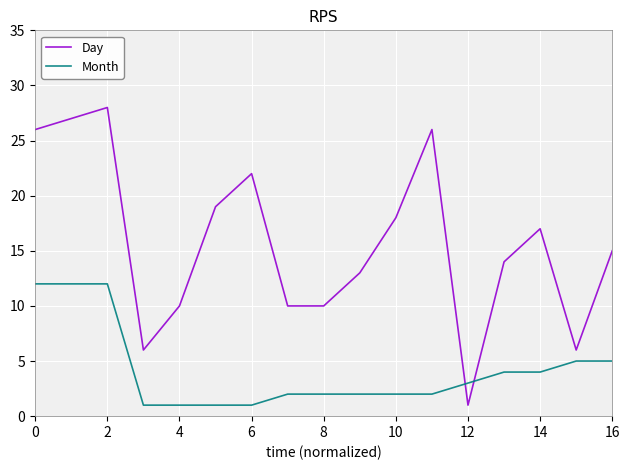

Which series has the largest total across all categories?

Day